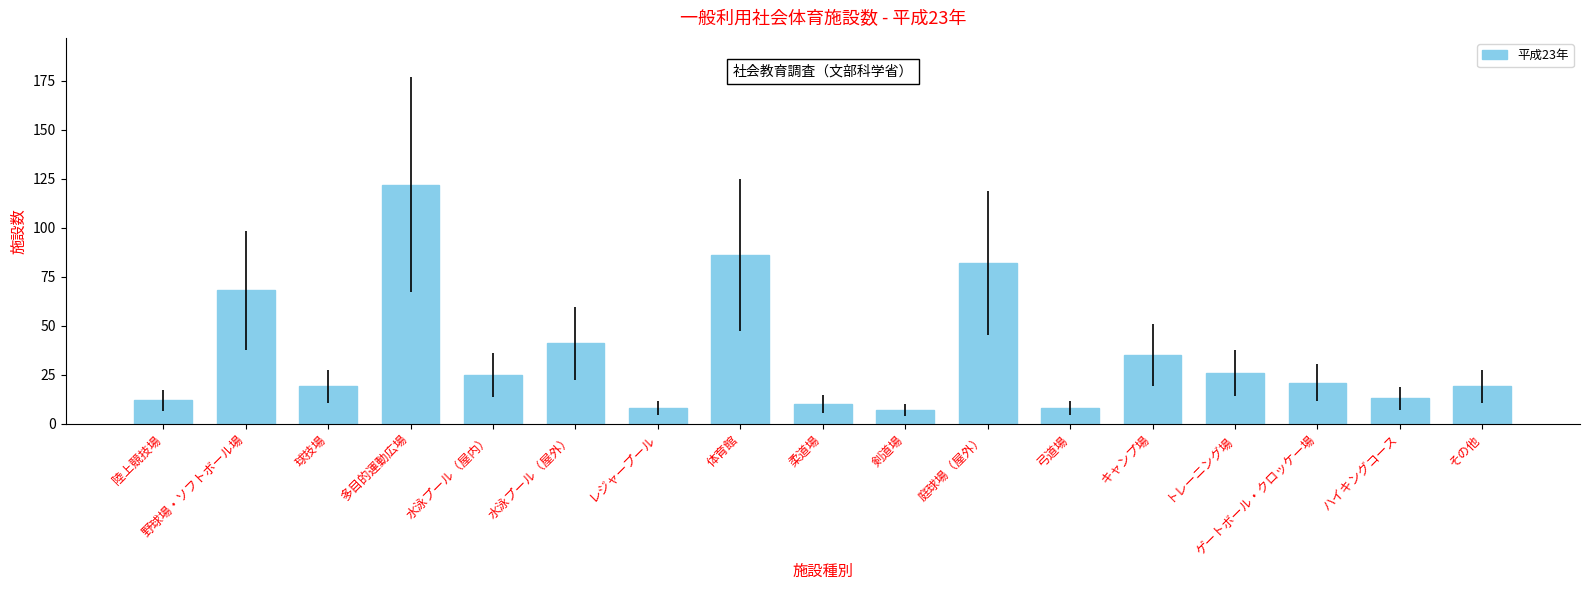

What is the maximum value shown in the chart?

122